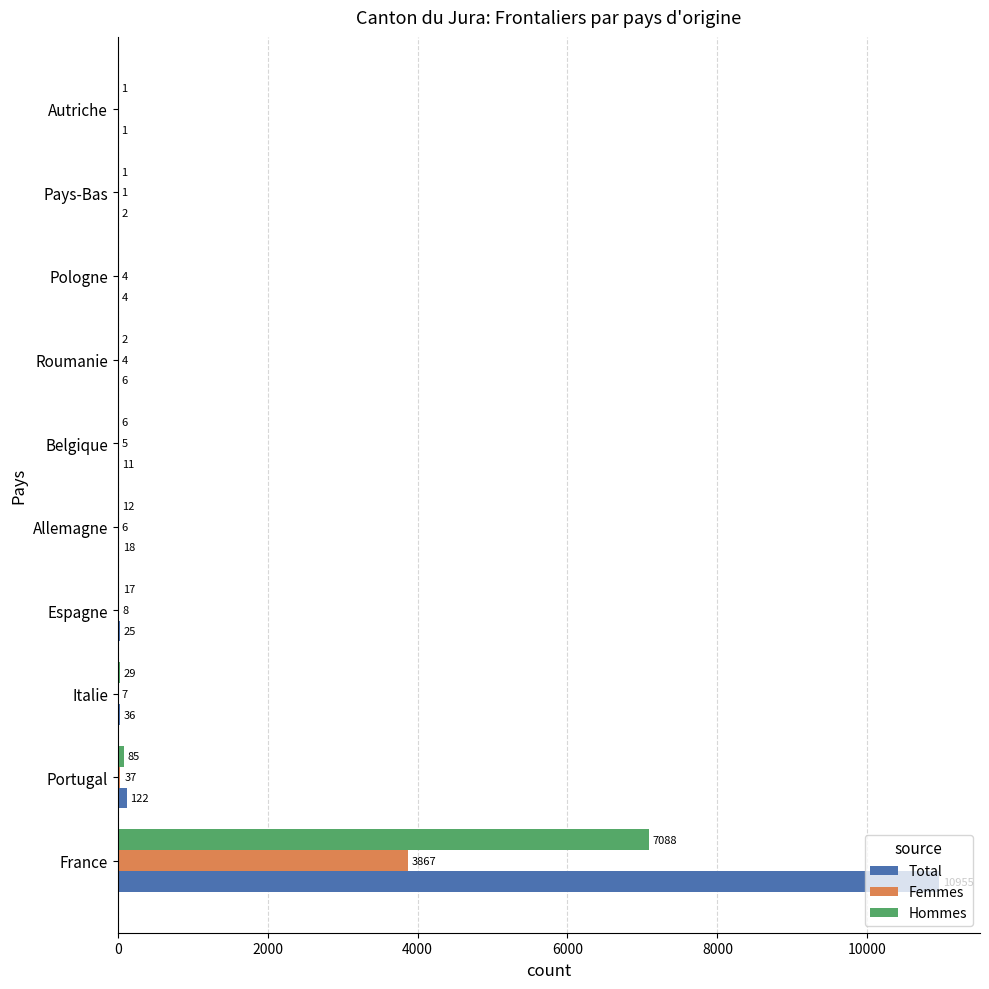

What is the total value across all series at France?

21910